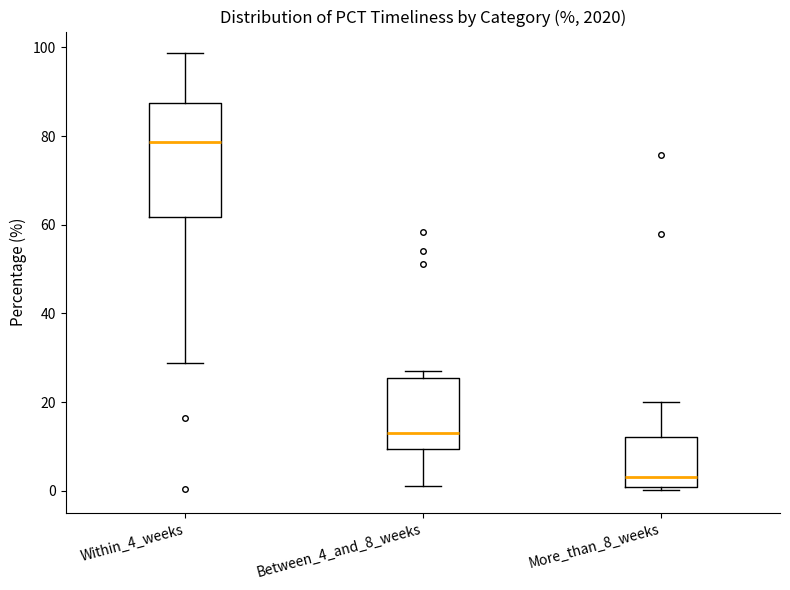

Which box has the lowest median line?

More_than_8_weeks